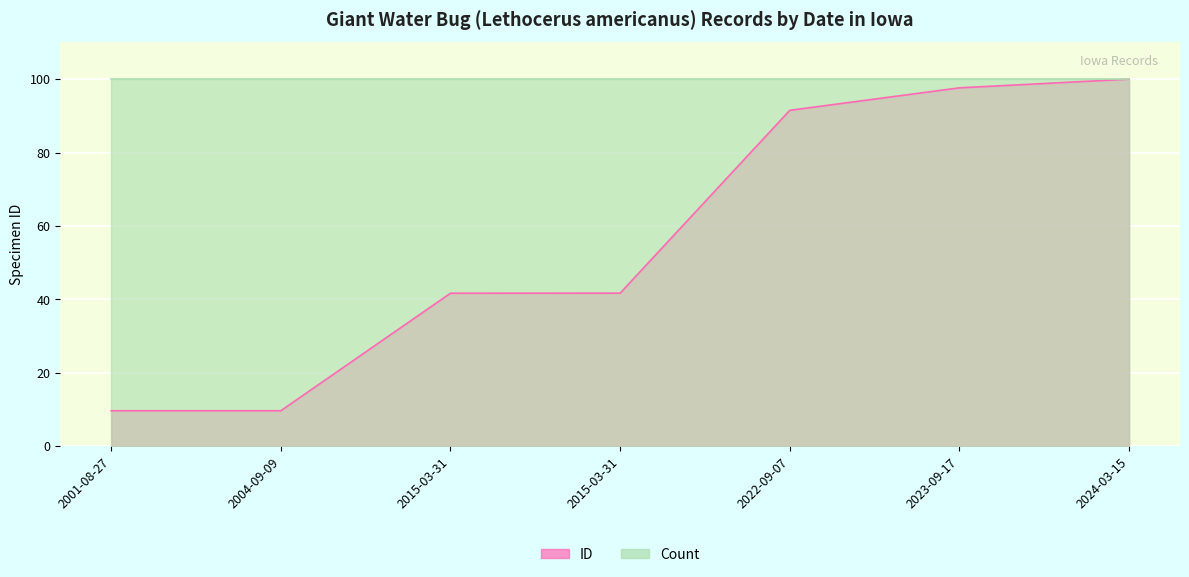

At which category does the chart reach its minimum across all series?

2001-08-27